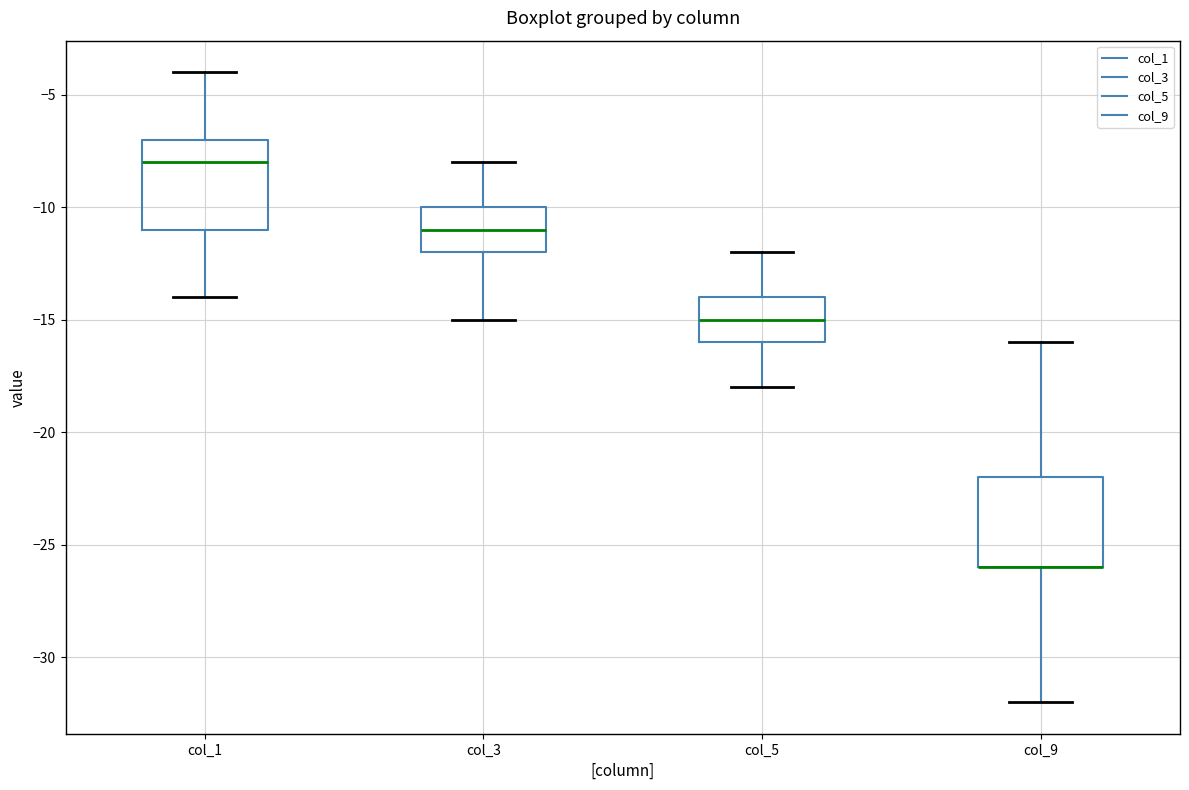

Reading left to right, read every box against the y-axis: the position of its median line, the range the box covers, and the ends of its whiskers. The values are not printed on the chart, so give them approximately, as read against the axis.

col_1: median -8, box -11 to -7, whiskers -14 to -4
col_3: median -11, box -12 to -10, whiskers -15 to -8
col_5: median -15, box -16 to -14, whiskers -18 to -12
col_9: median -26 (drawn on the box's lower edge), box -26 to -22, whiskers -32 to -16